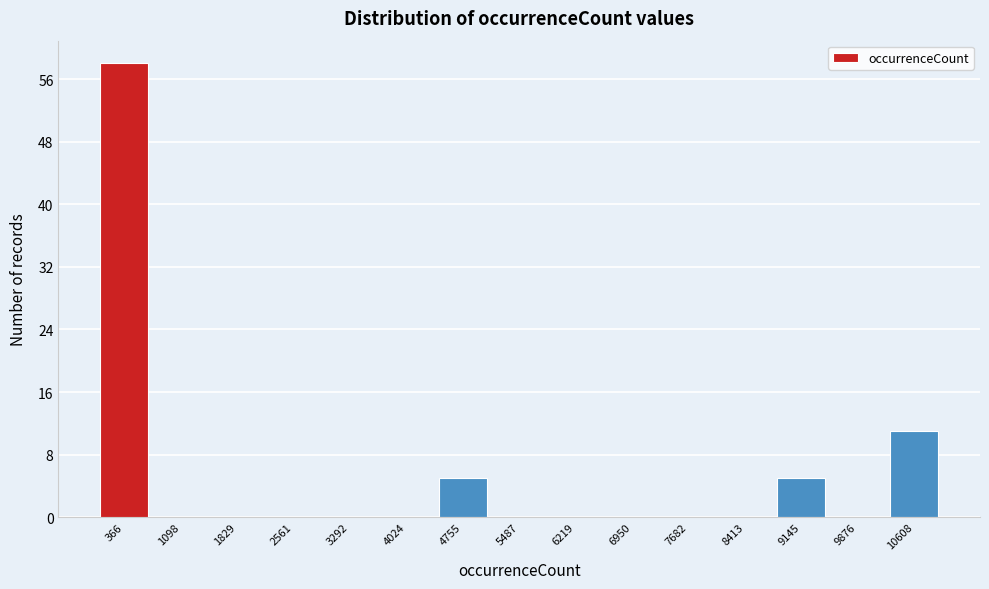

Reading left to right, list every bar in this chart as the range it spans on the x-axis followed by its height. Neither the bar edges nor the heights are printed on the chart, so give them approximately, as read against the axes.

0 to 700: 58
700 to 1500: 0
1500 to 2200: 0
2200 to 2900: 0
2900 to 3700: 0
3700 to 4400: 0
4400 to 5100: 5
5100 to 5900: 0
5900 to 6600: 0
6600 to 7300: 0
7300 to 8000: 0
8000 to 8800: 0
8800 to 9500: 5
9500 to 10200: 0
10200 to 11000: 11